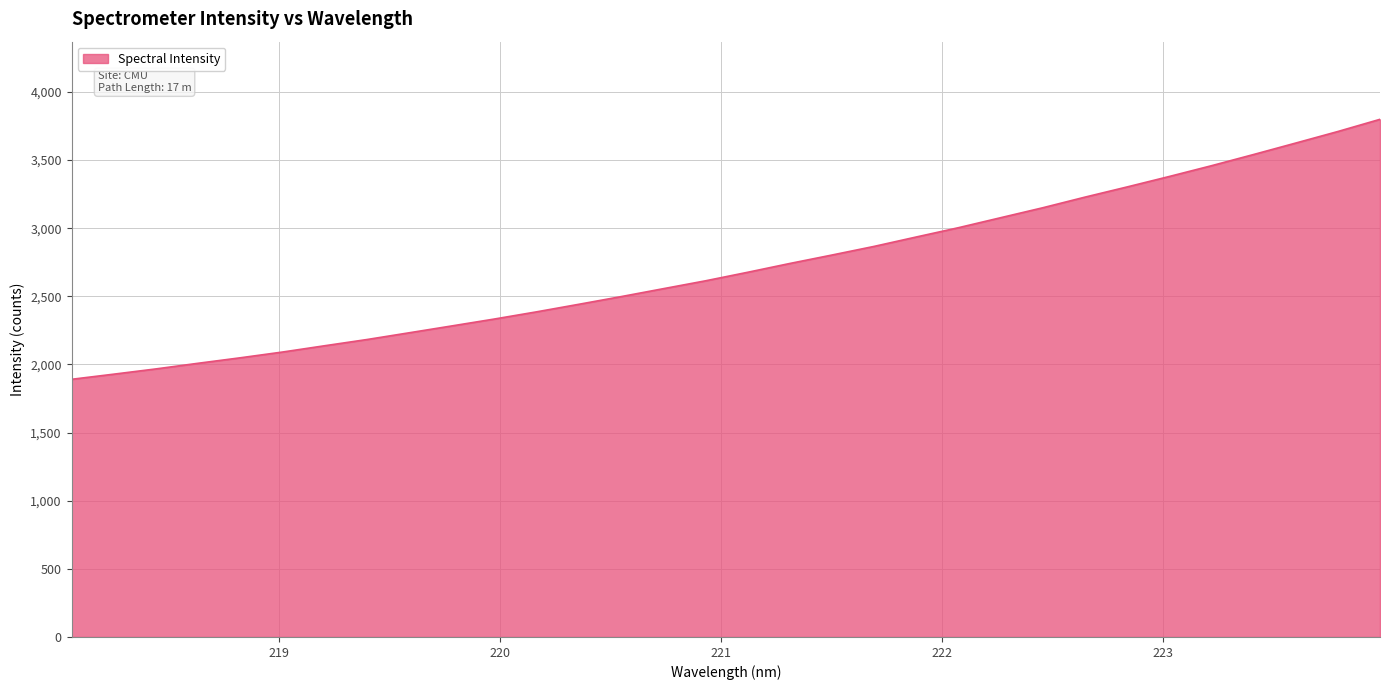

What is the greatest value displayed?

3798.7